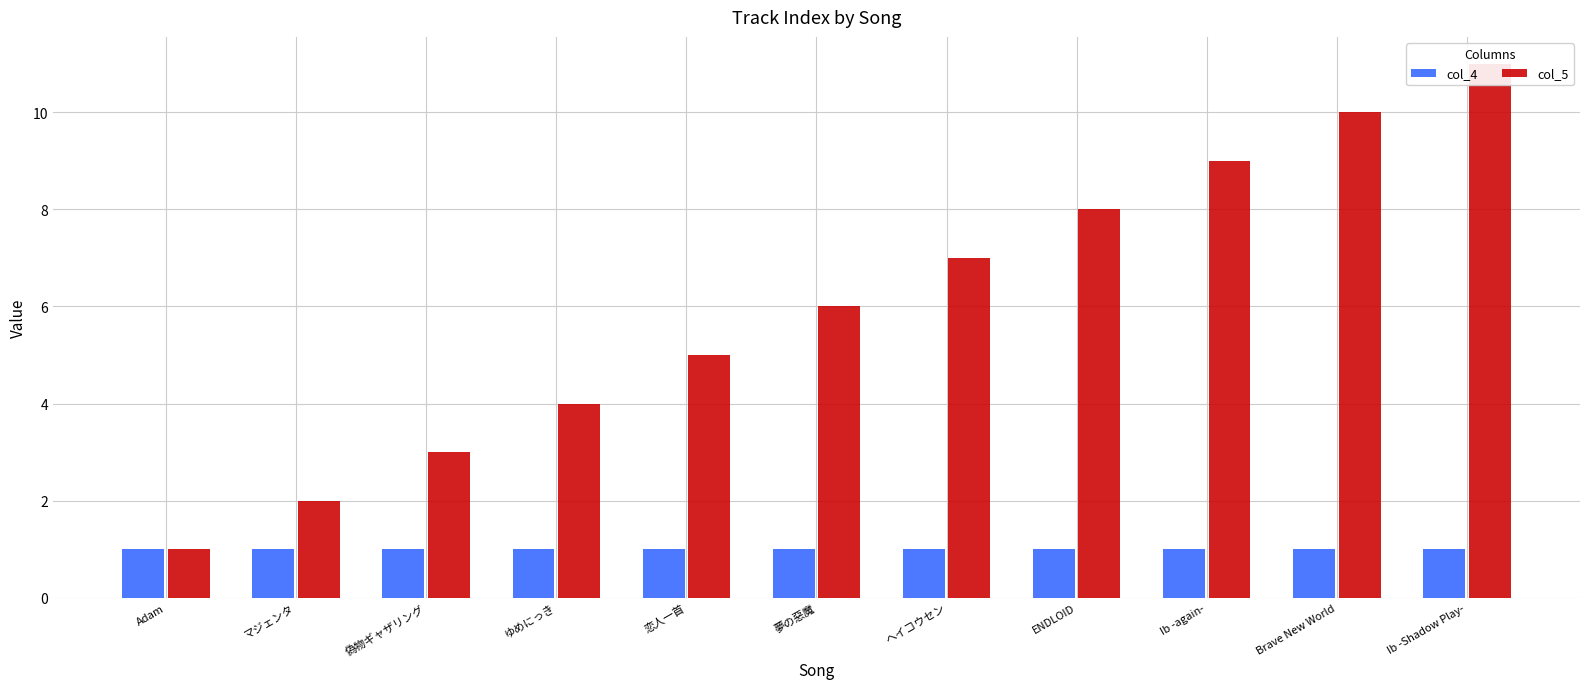

Reading right to left, what are all the values shown in this chart?

col_4: Ib -Shadow Play-=1	Brave New World=1	Ib -again-=1	ENDLOID=1	ヘイコウセン=1	夢の惡魔=1	恋人一首=1	ゆめにっき=1	偽物ギャザリング=1	マジェンタ=1	Adam=1
col_5: Ib -Shadow Play-=11	Brave New World=10	Ib -again-=9	ENDLOID=8	ヘイコウセン=7	夢の惡魔=6	恋人一首=5	ゆめにっき=4	偽物ギャザリング=3	マジェンタ=2	Adam=1